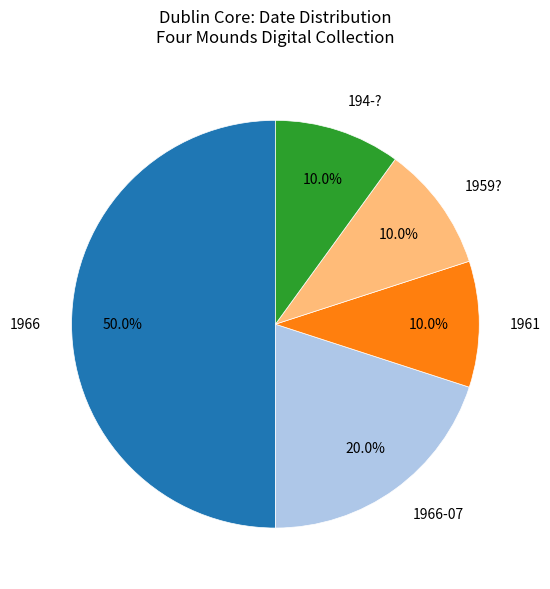

How much of the chart is everything except 1966?

50.0%